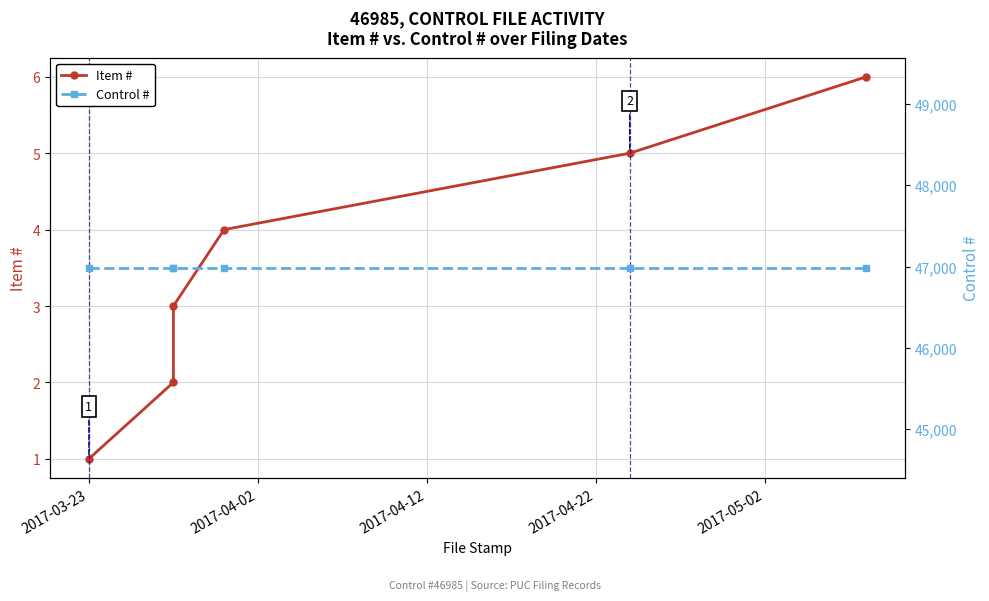

List the series in order of their overall mean, lowest first.

Item #, Control #